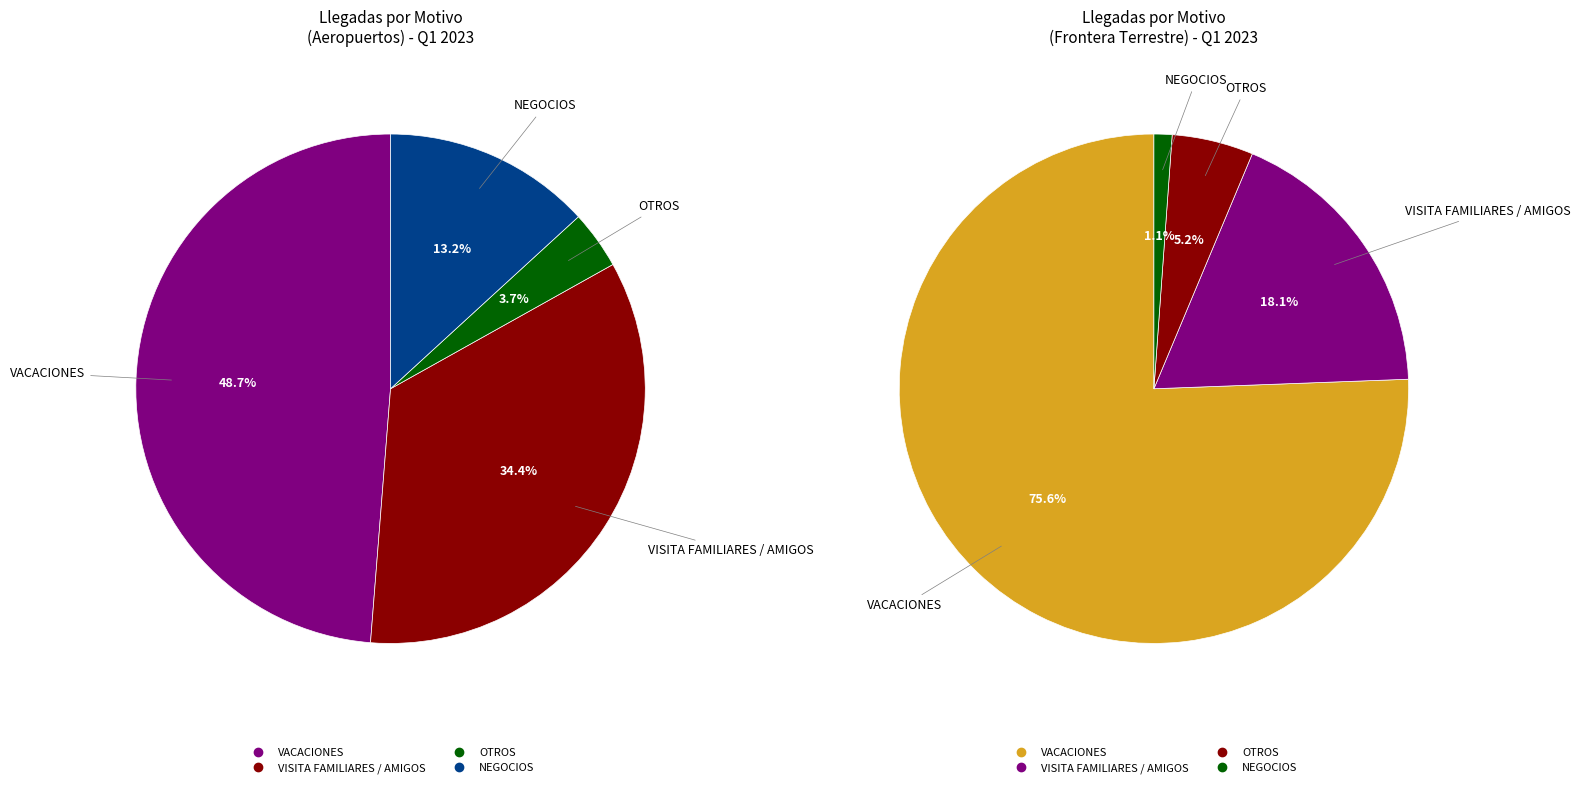

How many segments does this pie chart have?

4